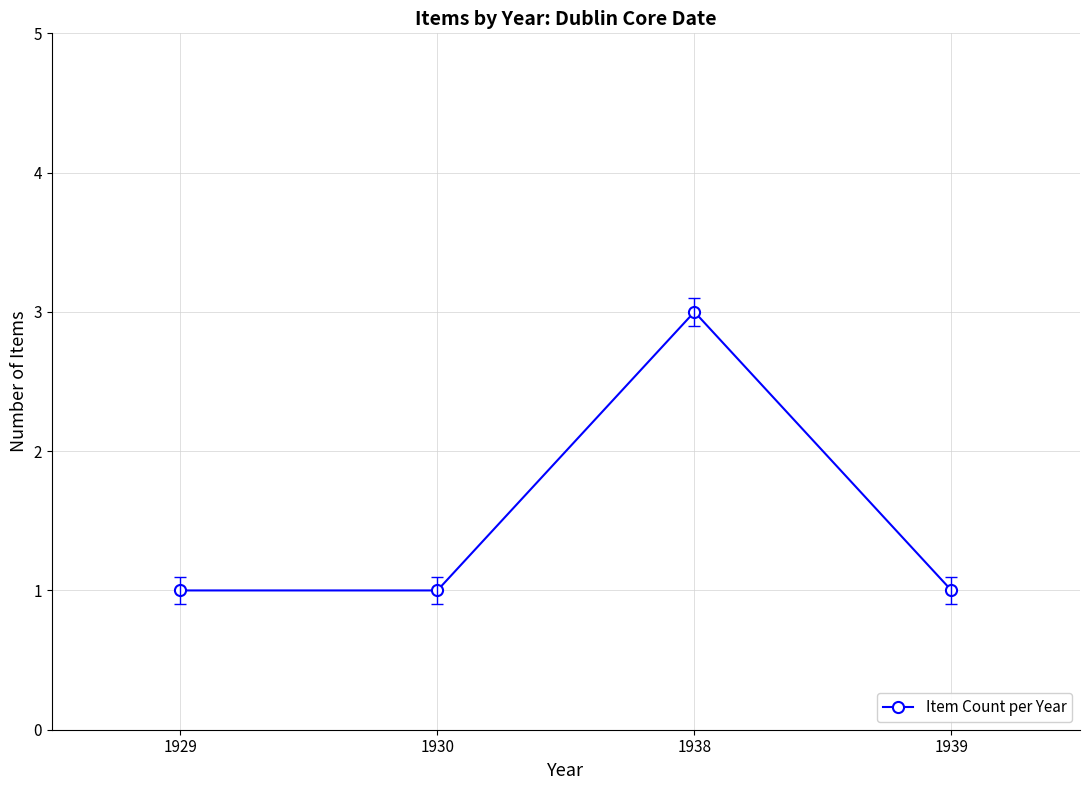

What is the ratio of the value at 1929 to the value at 1930?

1.0